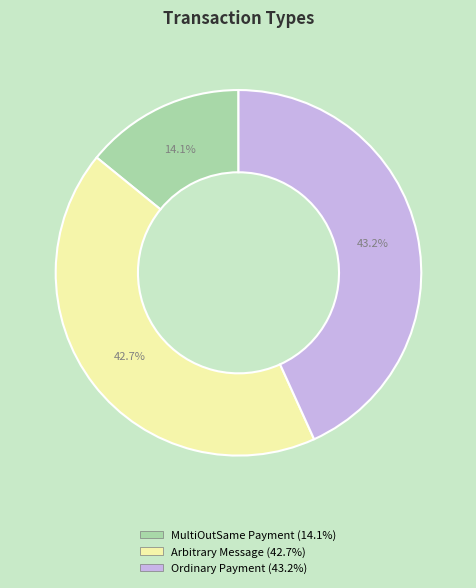

Is it true that Arbitrary Message is 43% of the pie?

True